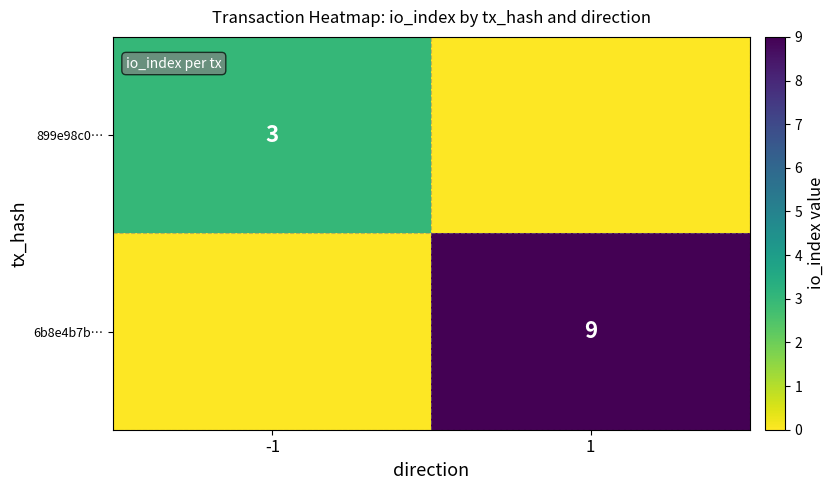

The 6b8e4b7b… series shows 9 at 1. True or false?

True